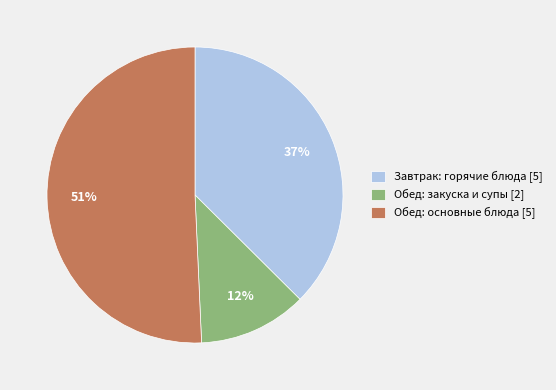

Which category has the smallest portion of the pie?

Обед: закуска и супы [2]